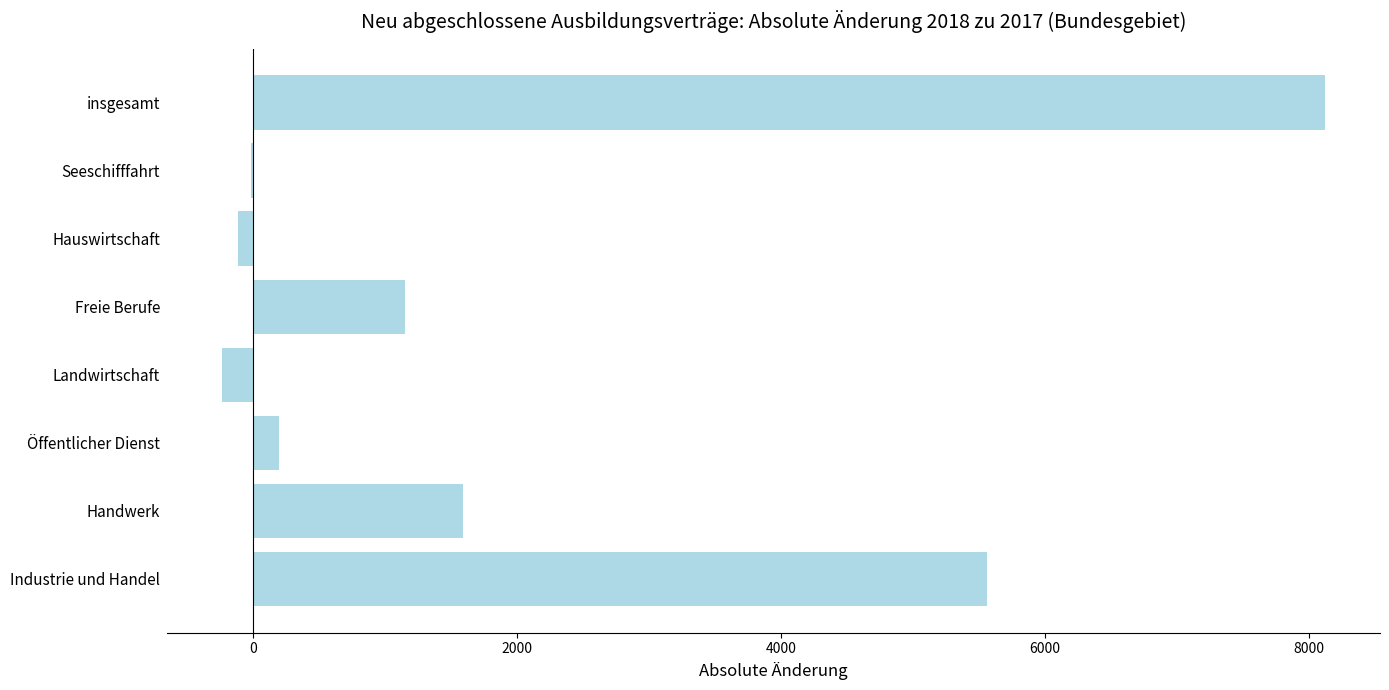

How many distinct data groups are displayed?

1